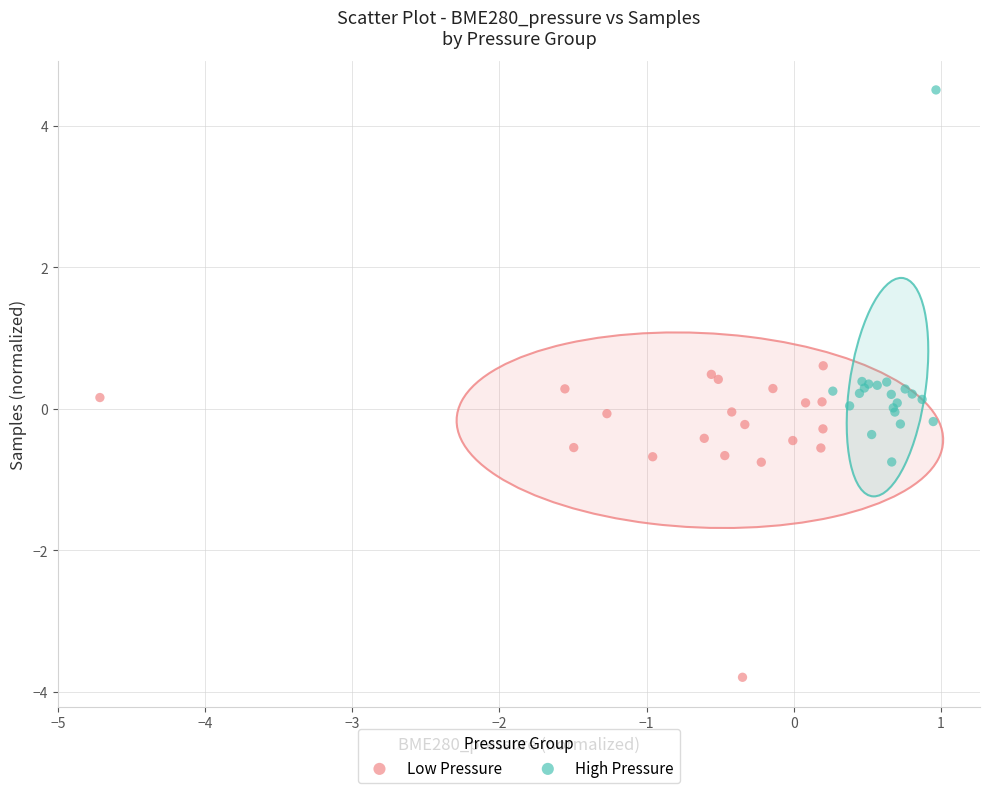

Which series reaches the maximum Y coordinate?

High Pressure